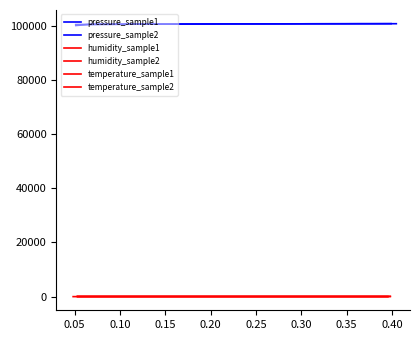

The humidity_sample2 series shows 71.9 at 0.15. True or false?

True